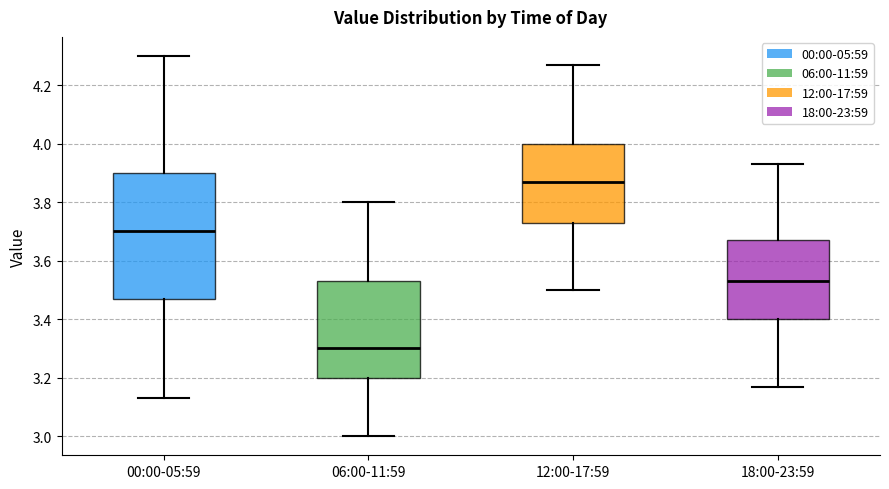

Where does the lower whisker of the box for 06:00-11:59 end on the y-axis? The values are not printed on the chart, so give them approximately, as read against the axis.

3.00